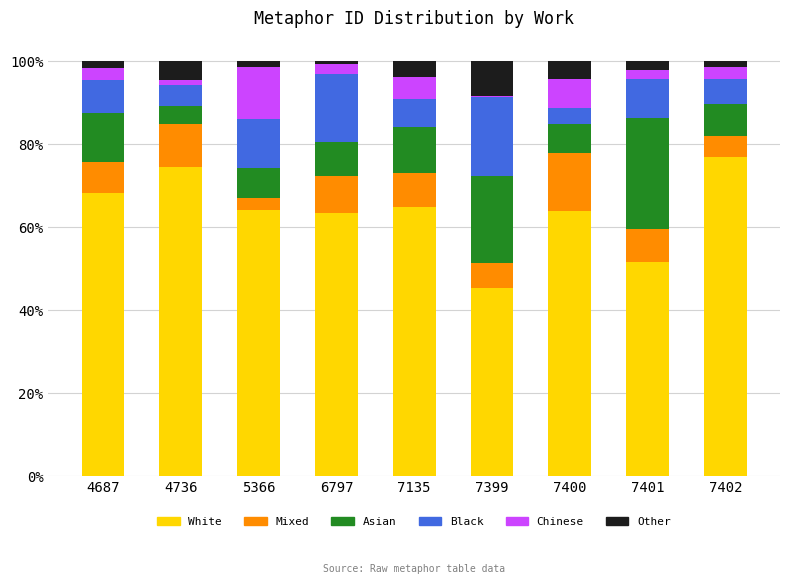

What is the maximum value for White?

76.8